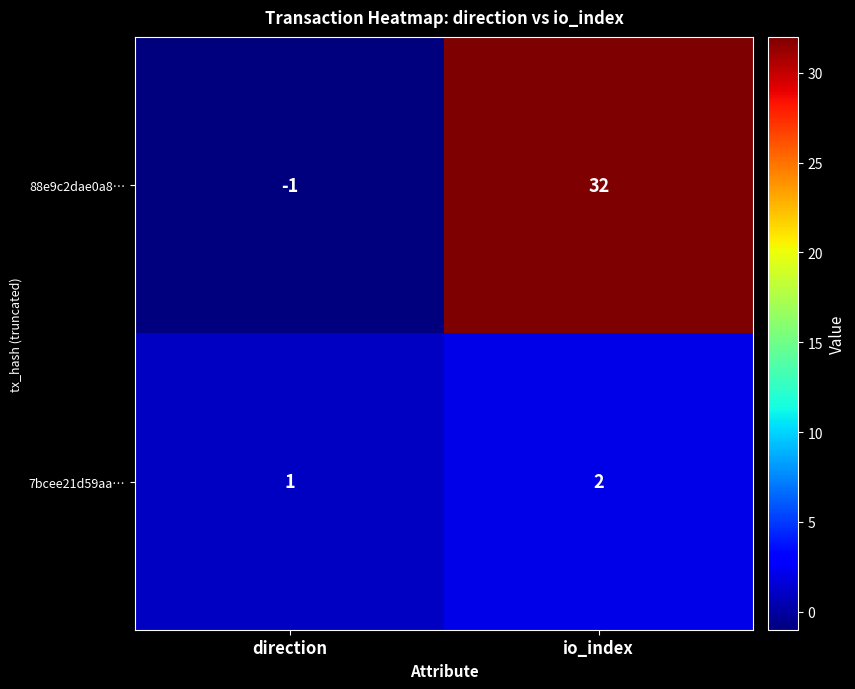

What is the total value across all series at io_index?

34